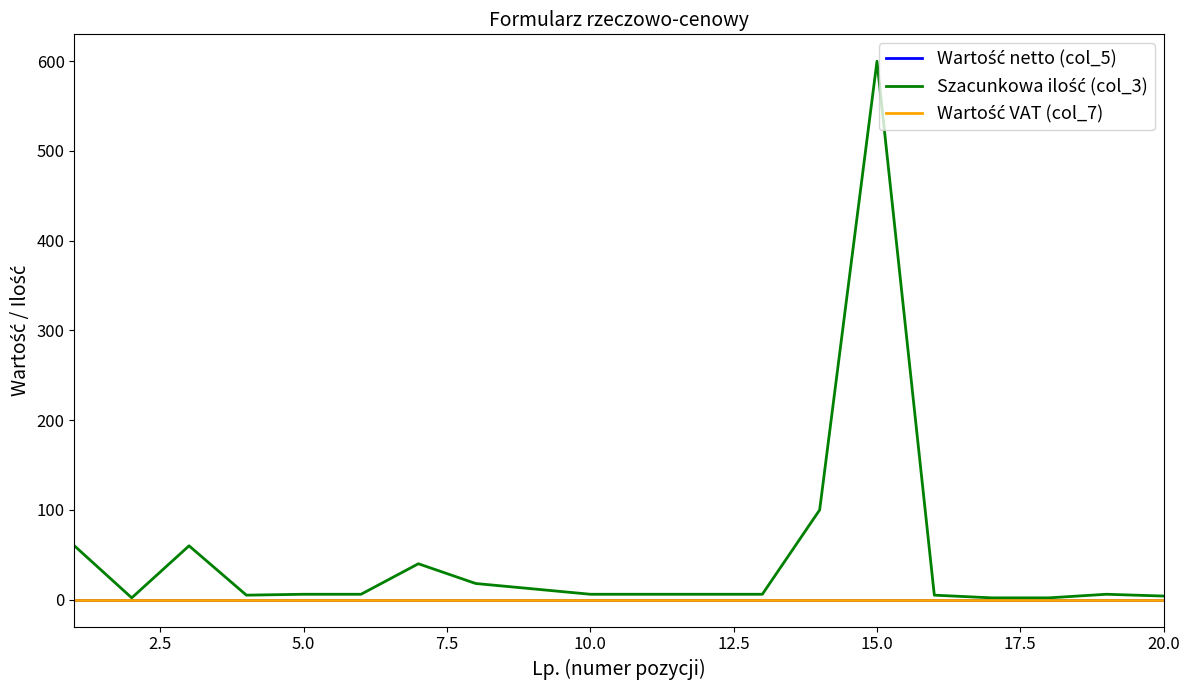

True or false: Wartość netto (col_5) and Szacunkowa ilość (col_3) cross at least once.

False